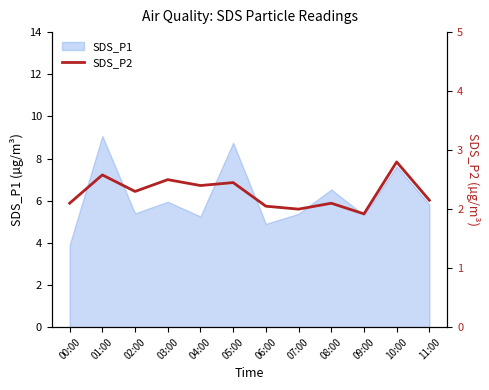

How many interior local valleys (lower than both neighbors) does the data have?

4